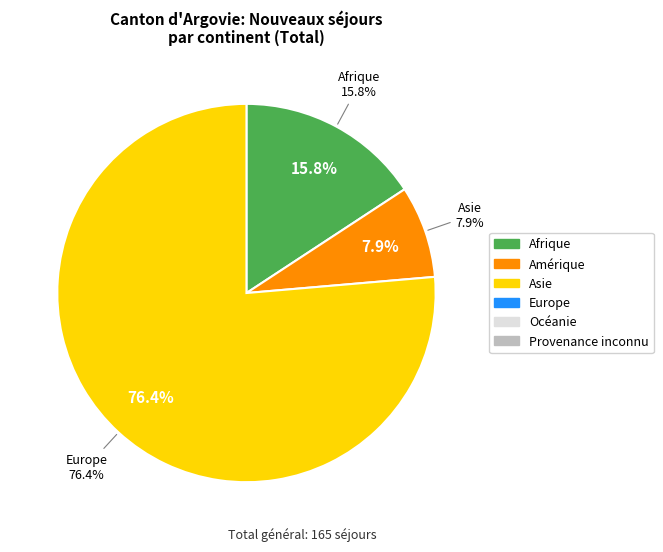

What is the smallest slice in the pie chart?

Amérique